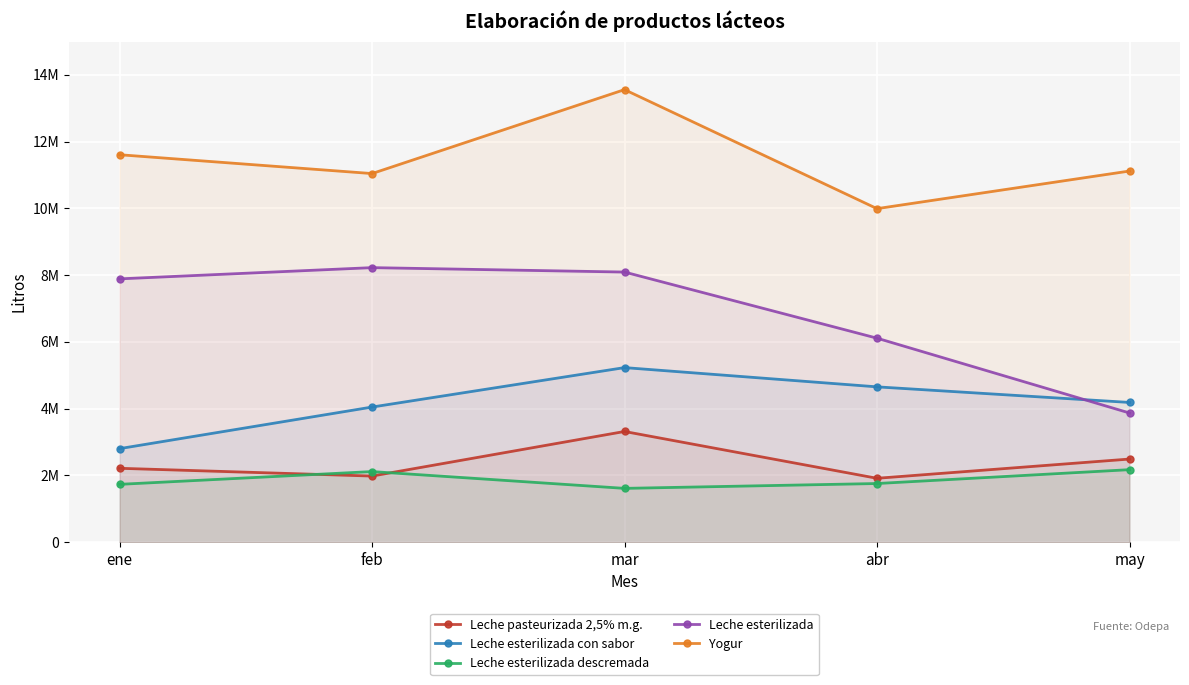

Reading right to left, list all the values displayed in this chart.

Leche pasteurizada 2,5% m.g.: may=2490760	abr=1914310	mar=3317040	feb=1981170	ene=2214040
Leche esterilizada con sabor: may=4186970	abr=4654170	mar=5231130	feb=4048960	ene=2802850
Leche esterilizada descremada: may=2172860	abr=1757540	mar=1612230	feb=2115600	ene=1732930
Leche esterilizada: may=3871168	abr=6112637	mar=8094065	feb=8226625	ene=7889977
Yogur: may=11121270	abr=9994348	mar=13560211	feb=11045385	ene=11609607